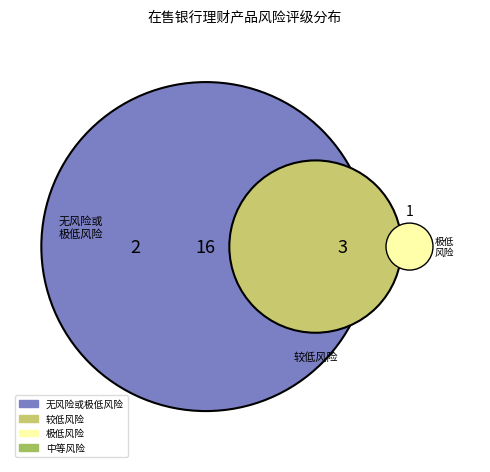

Which has a higher value, 无风险或极低风险 or 较低风险?

较低风险